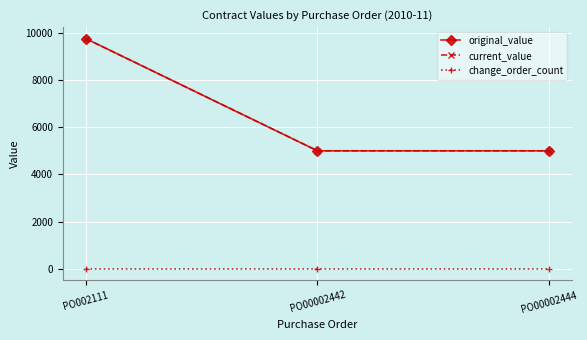

Reading right to left, transcribe all the data shown in this chart.

original_value: PO00002444=5000.0	PO00002442=5000.0	PO002111=9755.3
current_value: PO00002444=5000.0	PO00002442=5000.0	PO002111=9755.3
change_order_count: PO00002444=0.0	PO00002442=0.0	PO002111=0.0